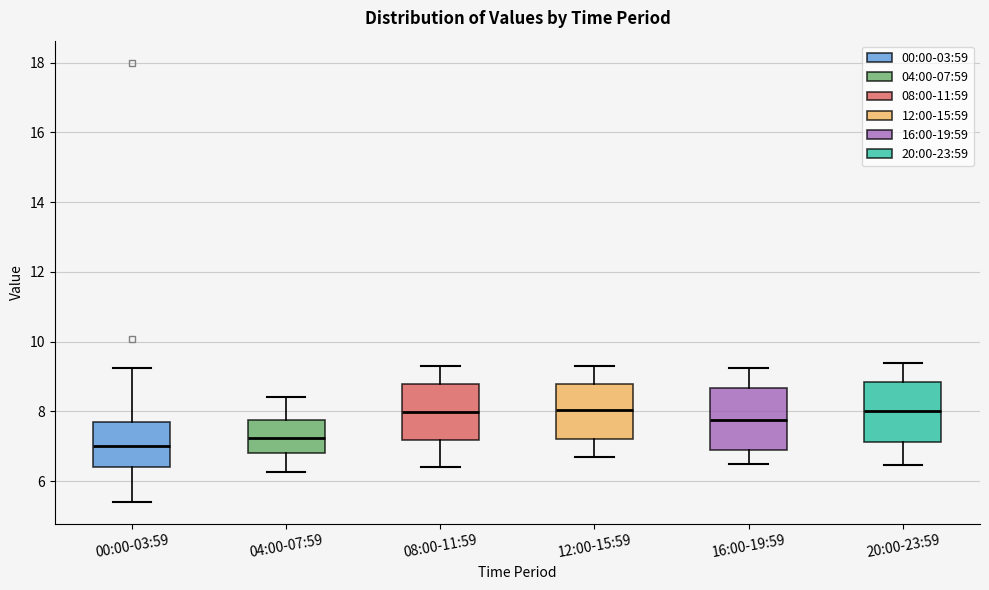

Which box has the lowest median line?

00:00-03:59